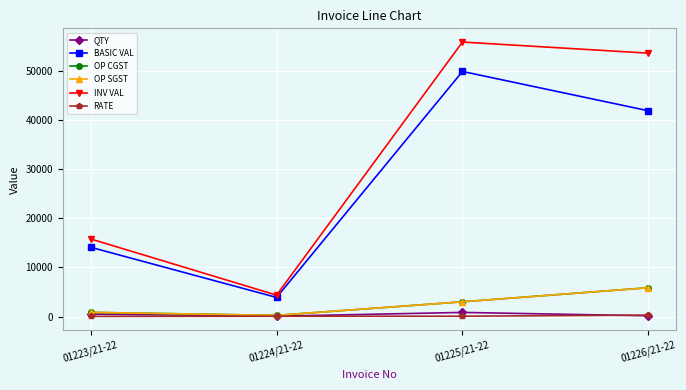

Reading left to right, what are all the values shown in this chart?

QTY: 500.0	65.0	835.0	145.0
BASIC VAL: 14125.0	3890.9	49983.1	41964.4
OP CGST: 847.5	233.4	2999.0	5875.0
OP SGST: 847.5	233.4	2999.0	5875.0
INV VAL: 15820.0	4357.8	55981.1	53714.5
RATE: 28.2	59.9	59.9	289.4